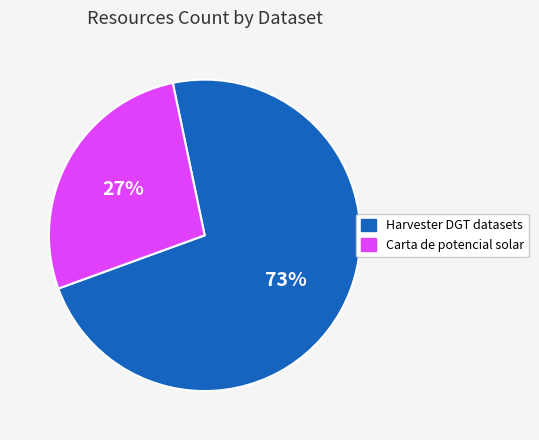

Is there a majority slice in this chart?

Yes